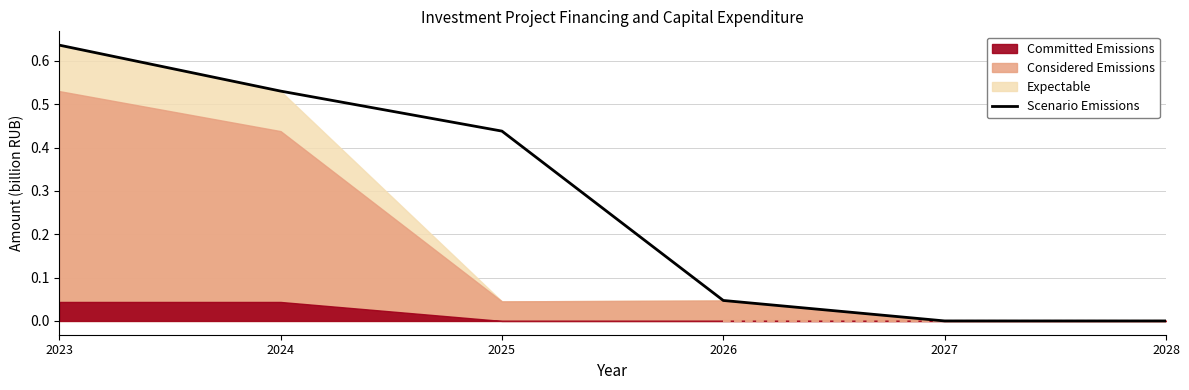

How many lines are shown in the chart?

1